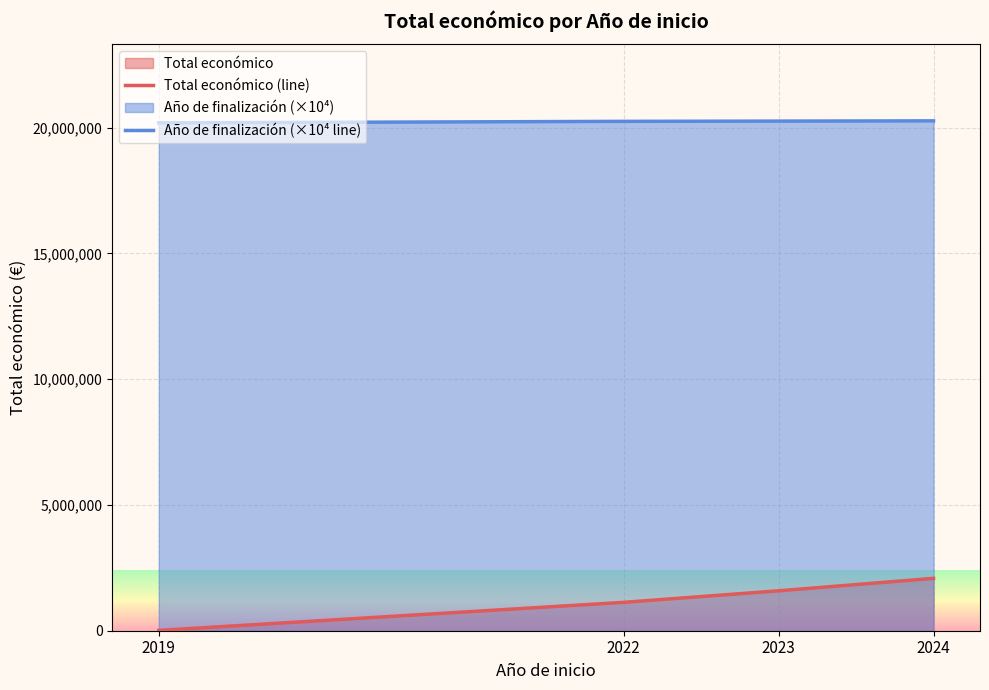

How many data points in Año de finalización (×10⁴ line) are less than 20260000?

2